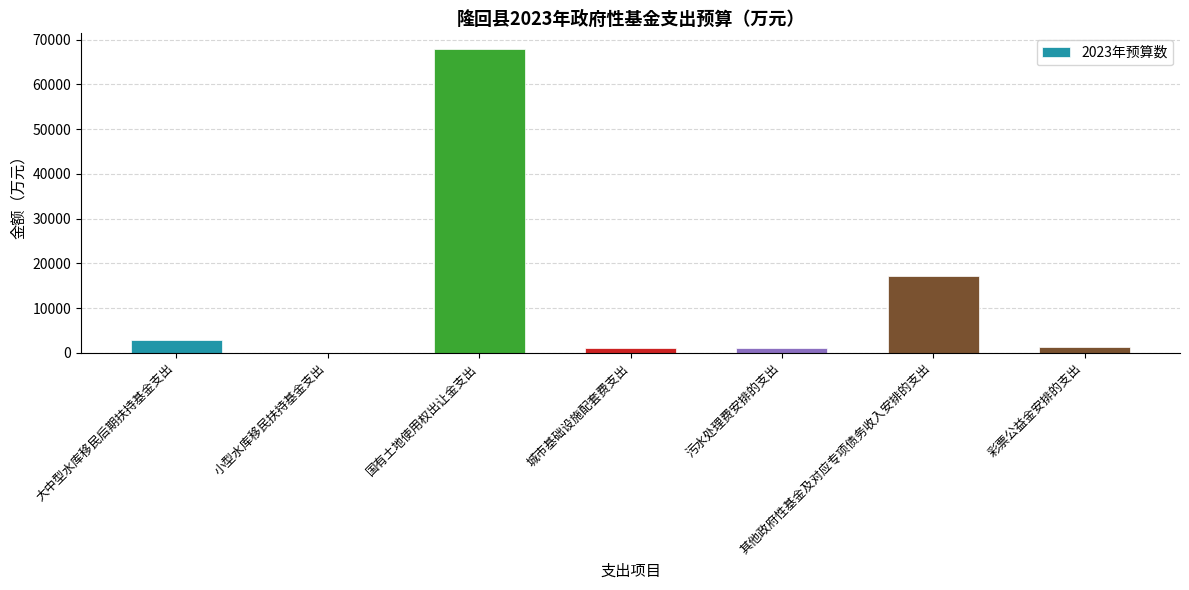

The chart shows a value of 17279 at 其他政府性基金及对应专项债务收入安排的支出. True or false?

True